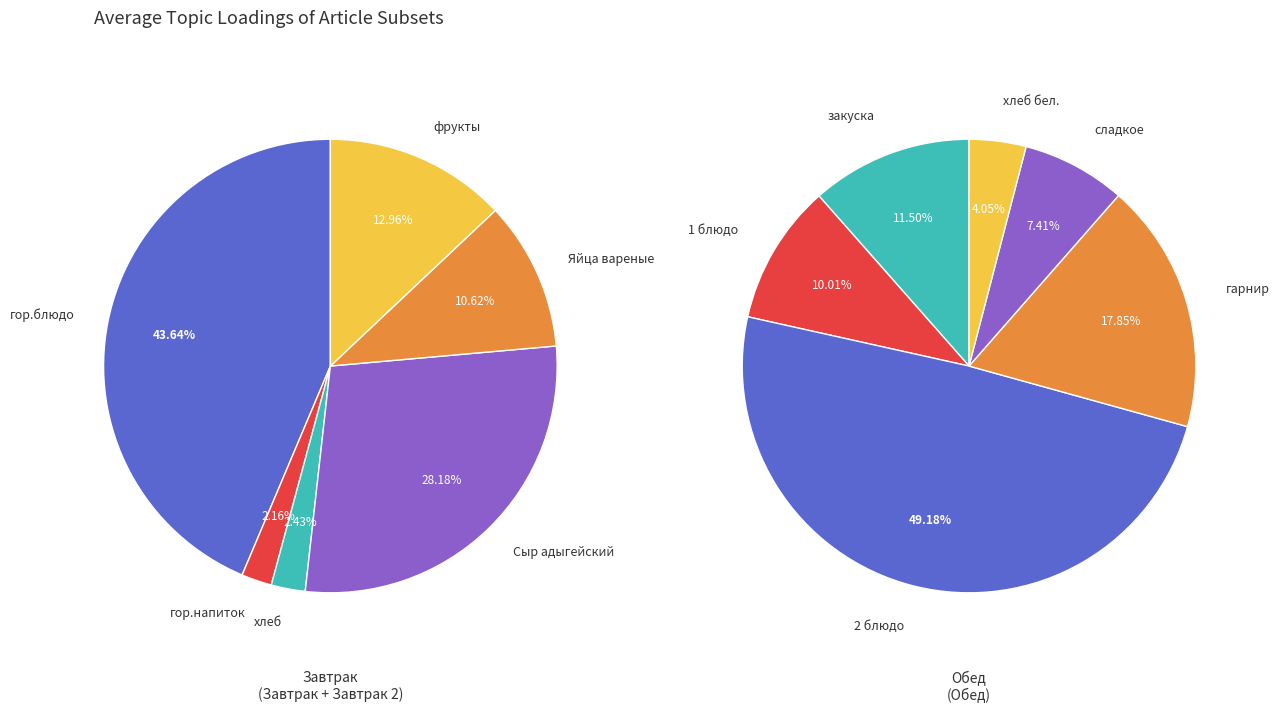

Is the sum of Яйца вареные and закуска greater than half?

No